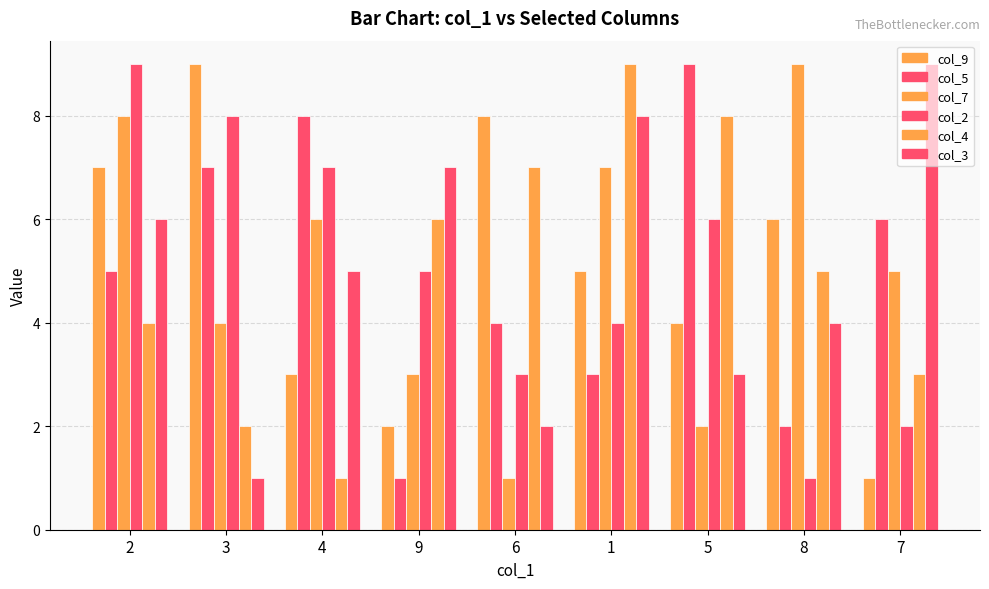

How many bars are there in each group?

6